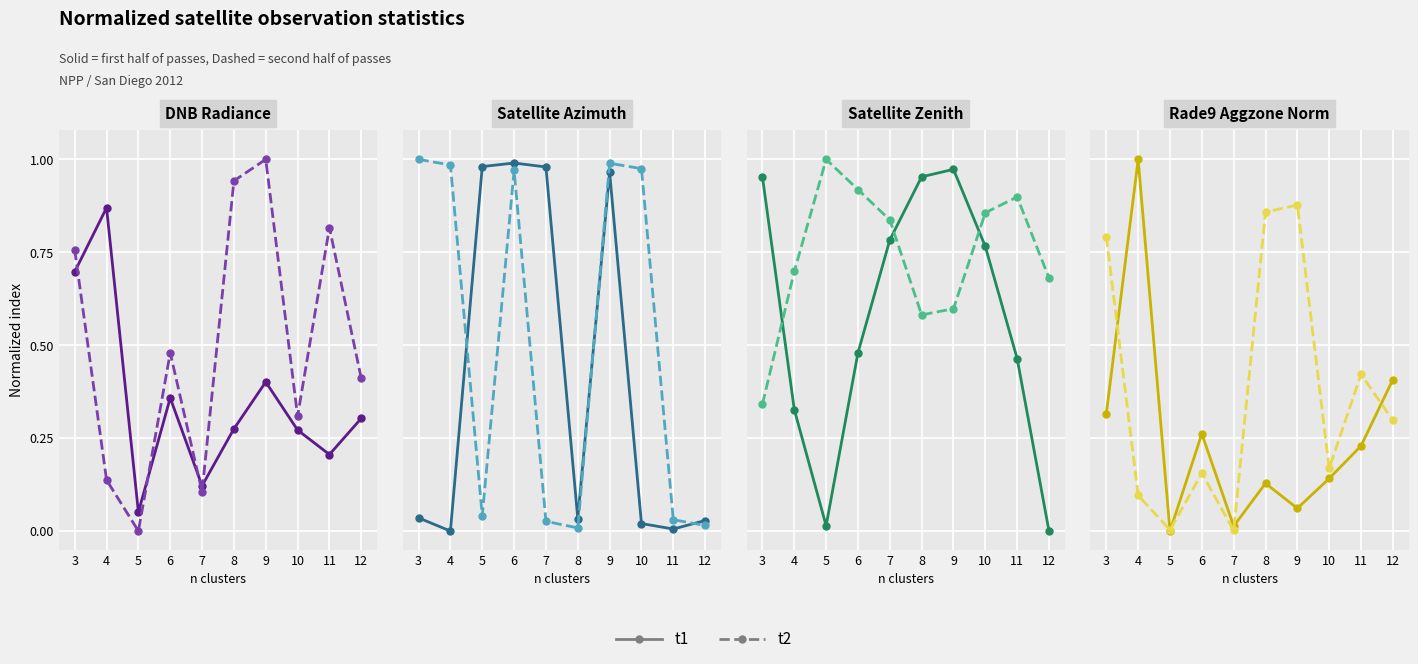

How many categories are shown in the chart?

10